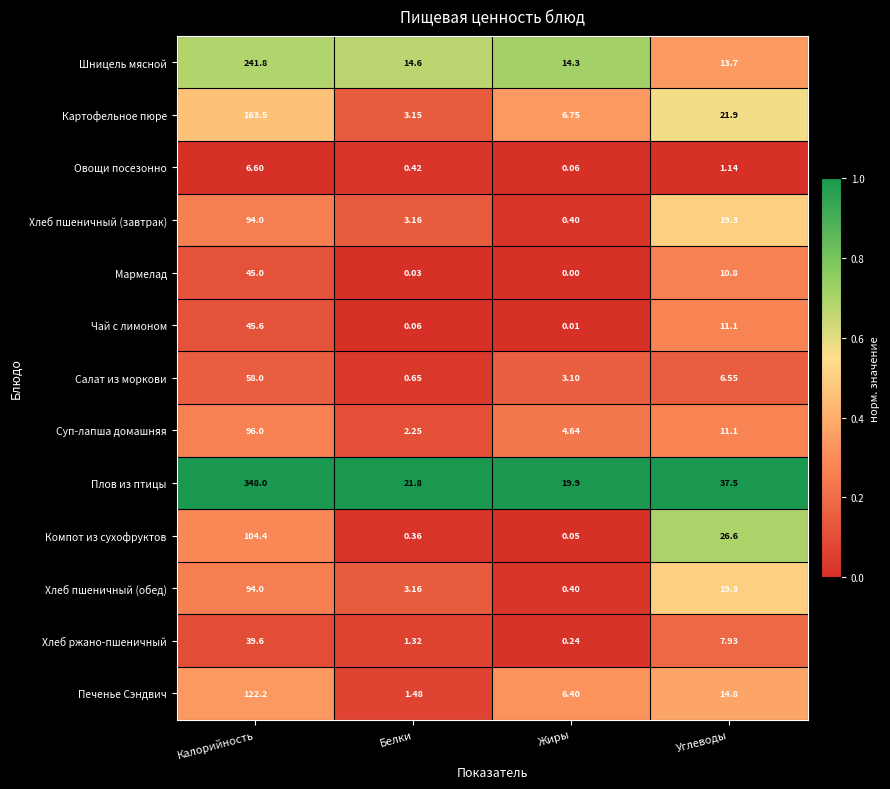

Rank the categories by Хлеб пшеничный (обед) value from highest to lowest.

Калорийность, Углеводы, Белки, Жиры